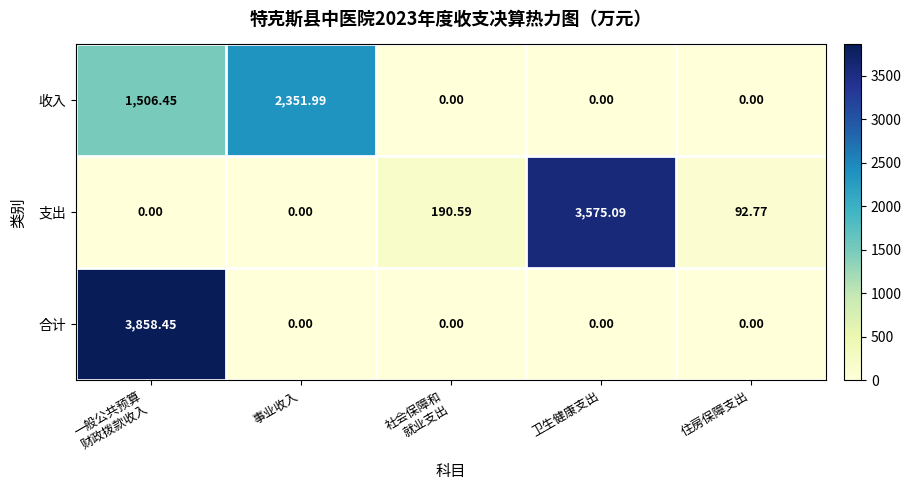

Which category has the highest value in the 支出 series?

卫生健康支出